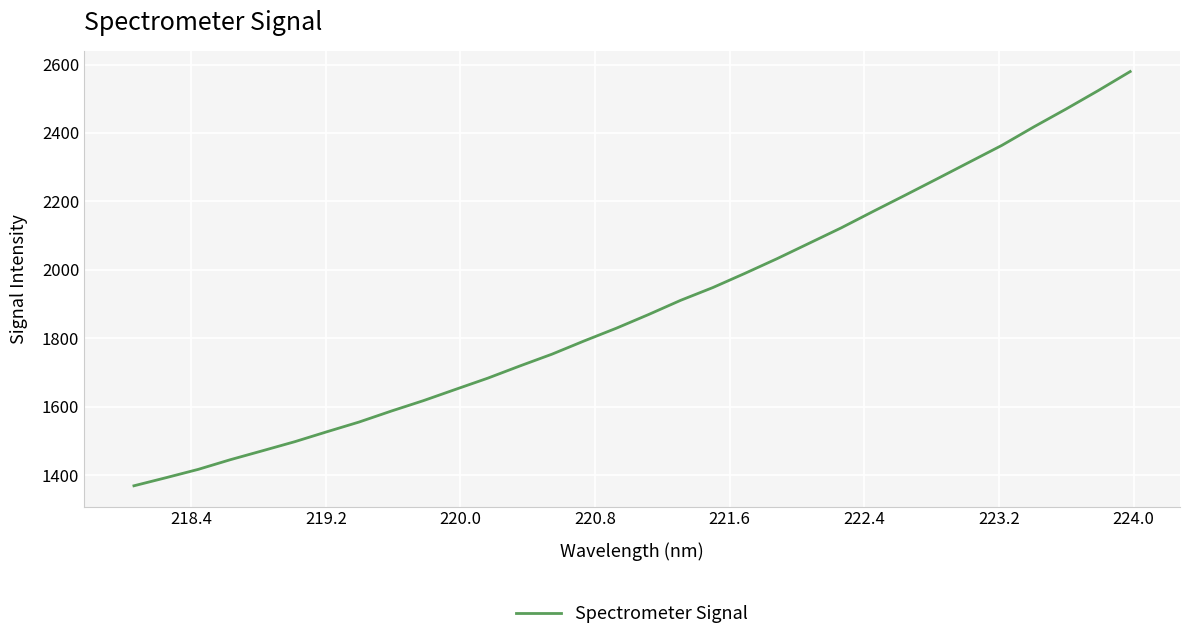

What is the average value?

1893.4